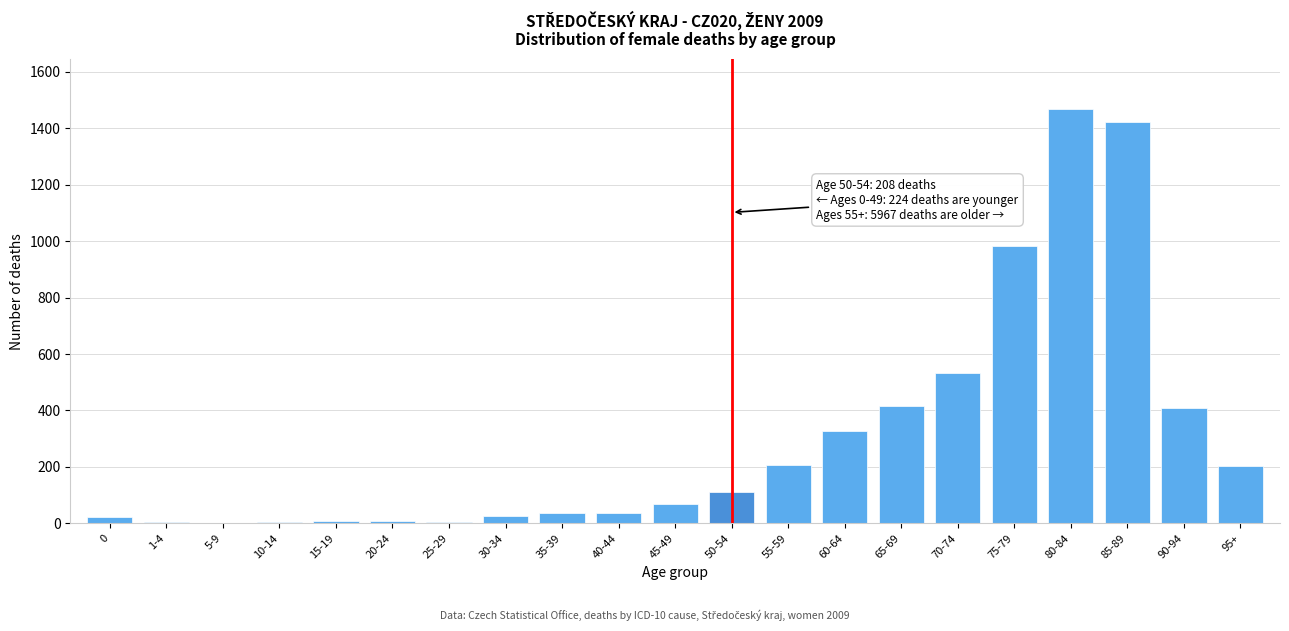

What is the maximum value shown in the chart?

1469